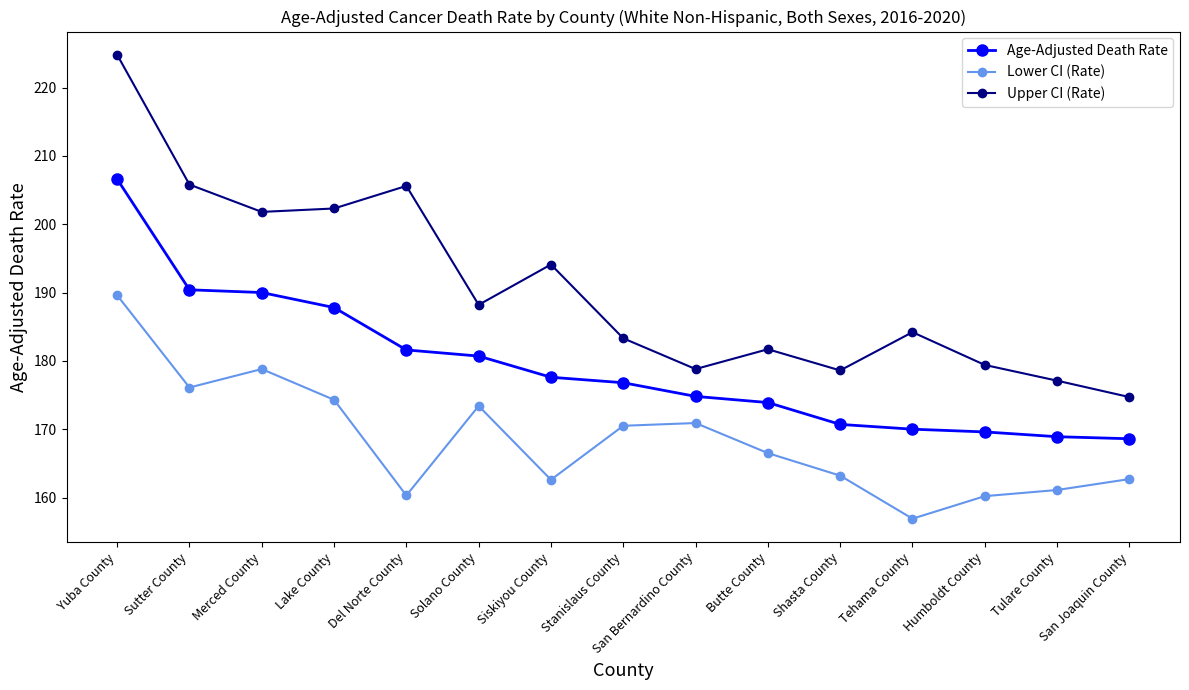

What is the label of the 12th point from the left?

Tehama County